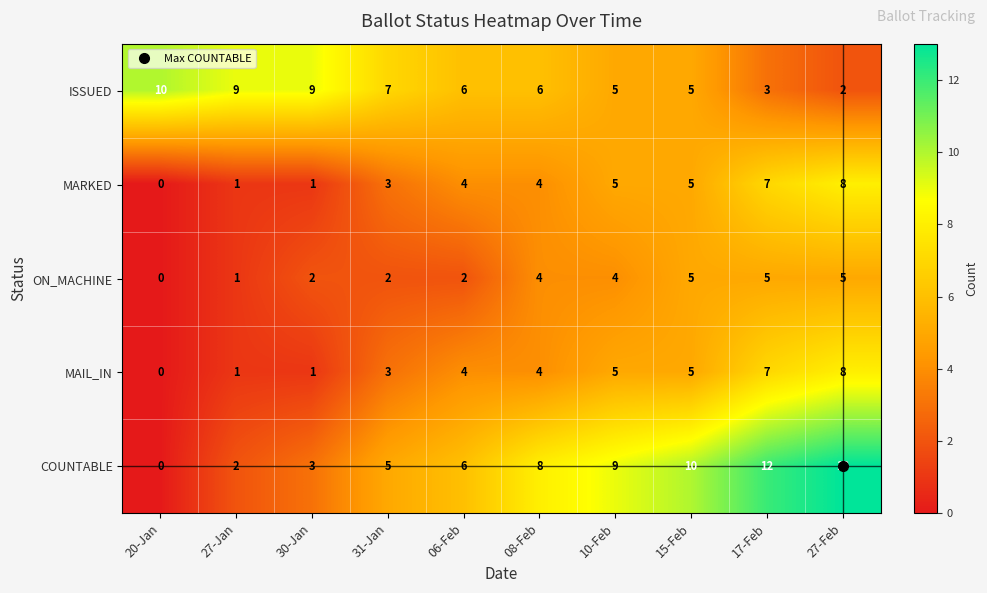

What is the total value across all series at 27-Jan?

14